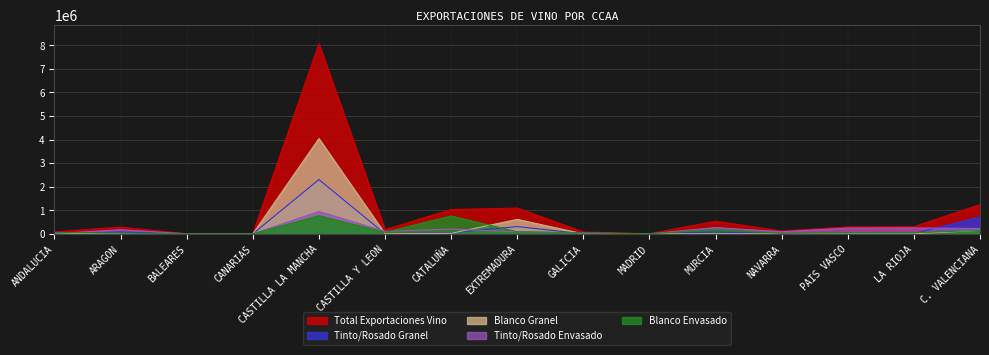

What is the label of the 12th point from the right?

CANARIAS